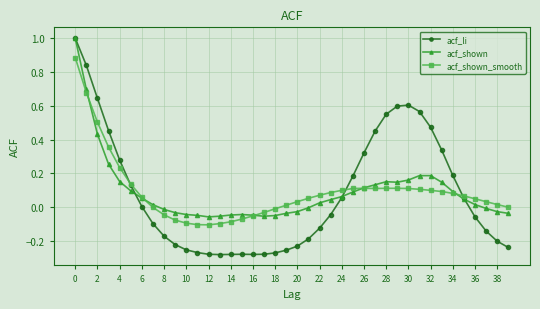

After their last crossing, which series has the higher values: acf_shown or acf_shown_smooth?

acf_shown_smooth